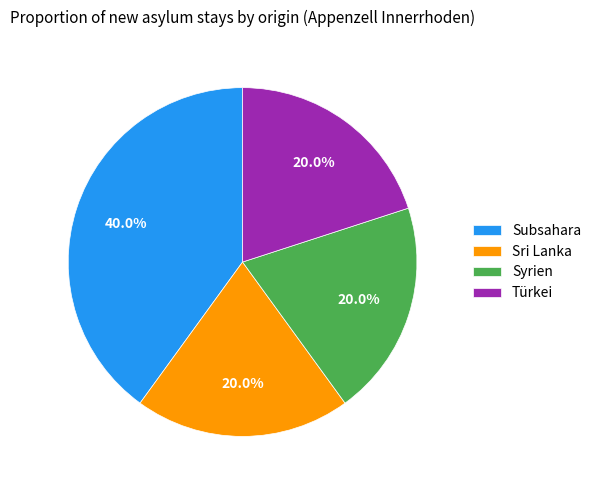

How many segments does this pie chart have?

4